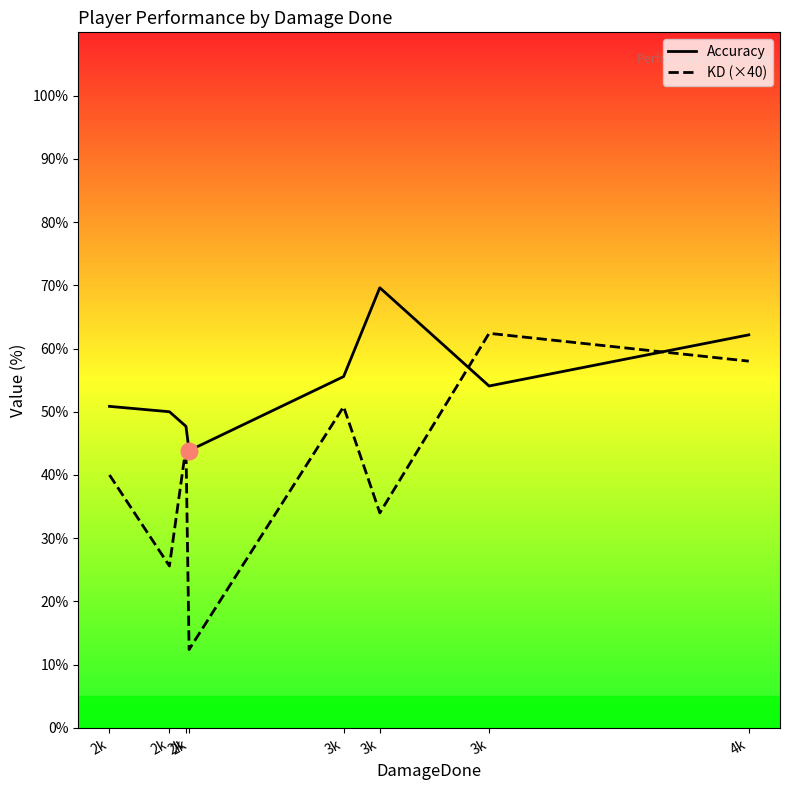

Which has a higher value, 2k or 3k?

3k